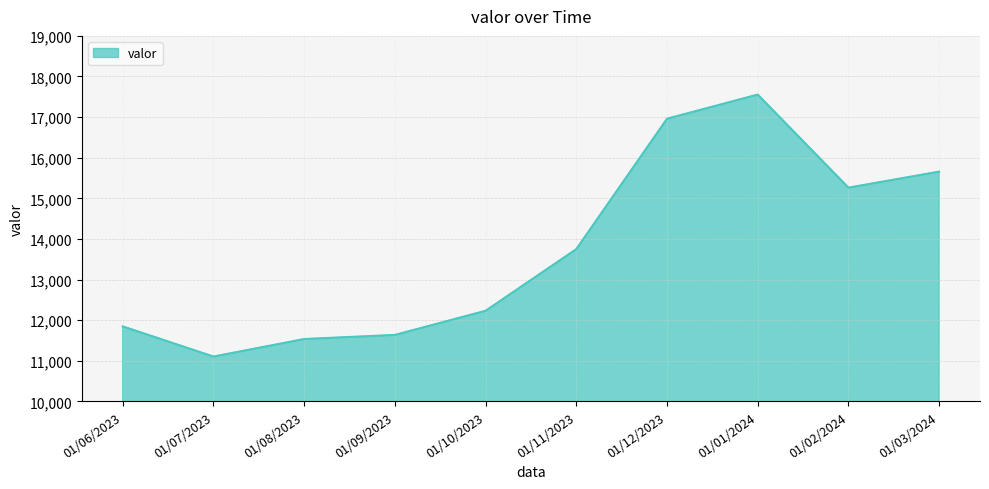

How many interior local peaks (higher than both neighbors) does the data have?

1